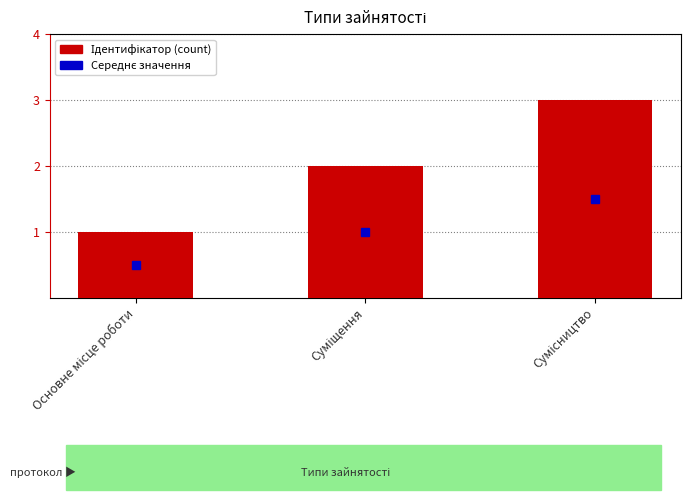

How many series are shown in this chart?

1